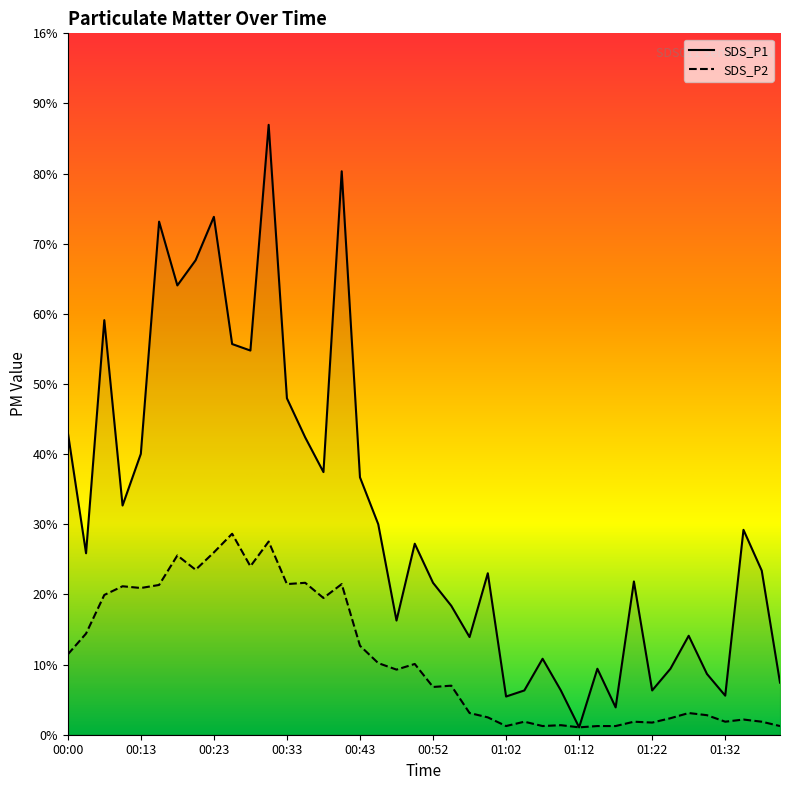

What is the sum of the SDS_P2 values at 01:32 and 00:18?

4.4